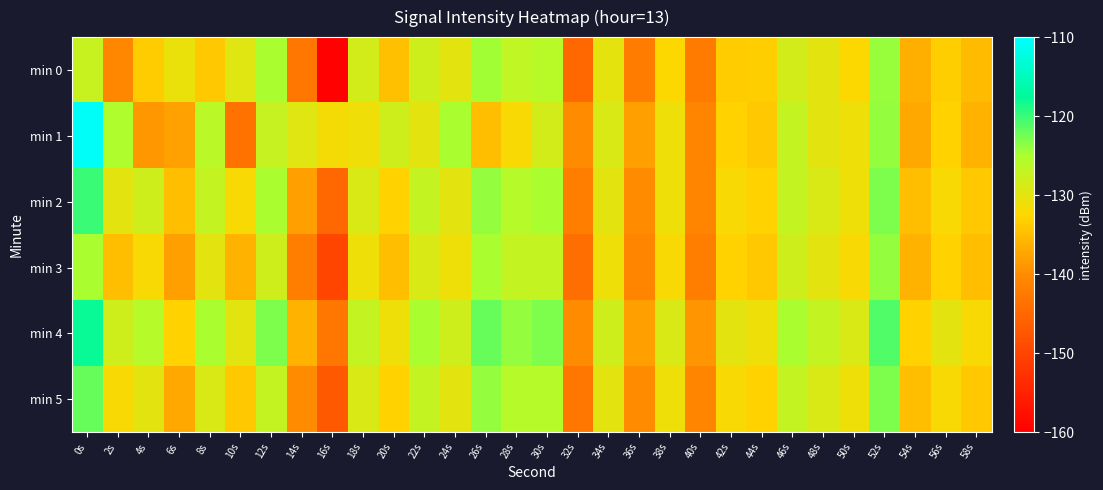

Reading right to left, list all the values displayed in this chart.

min 0: 58s=-135.3	56s=-133.4	54s=-136.5	52s=-124.2	50s=-132.4	48s=-130.1	46s=-128.4	44s=-133.4	42s=-133.5	40s=-142.3	38s=-132.4	36s=-142.2	34s=-130.1	32s=-145.1	30s=-126.2	28s=-126.7	26s=-124.5	24s=-130.0	22s=-128.0	20s=-134.6	18s=-128.4	16s=-159.7	14s=-143.0	12s=-124.9	10s=-129.6	8s=-133.8	6s=-130.7	4s=-133.6	2s=-140.6	0s=-127.6
min 1: 58s=-136.0	56s=-133.0	54s=-137.0	52s=-124.0	50s=-131.0	48s=-130.0	46s=-127.0	44s=-134.0	42s=-133.0	40s=-141.0	38s=-131.0	36s=-138.0	34s=-129.0	32s=-140.0	30s=-128.5	28s=-132.0	26s=-135.0	24s=-125.0	22s=-130.0	20s=-128.0	18s=-131.2	16s=-131.6	14s=-129.6	12s=-127.3	10s=-143.5	8s=-126.3	6s=-137.9	4s=-138.8	2s=-125.4	0s=-110.4
min 2: 58s=-134.0	56s=-132.0	54s=-135.0	52s=-123.0	50s=-131.0	48s=-129.0	46s=-127.0	44s=-133.0	42s=-132.0	40s=-141.0	38s=-131.0	36s=-140.0	34s=-130.0	32s=-142.0	30s=-125.0	28s=-126.0	26s=-124.0	24s=-130.0	22s=-127.0	20s=-133.0	18s=-129.0	16s=-145.0	14s=-138.0	12s=-125.0	10s=-132.0	8s=-127.0	6s=-135.0	4s=-128.0	2s=-130.0	0s=-120.0
min 3: 58s=-135.0	56s=-133.0	54s=-136.0	52s=-124.0	50s=-132.0	48s=-130.0	46s=-128.0	44s=-134.0	42s=-133.0	40s=-142.0	38s=-132.0	36s=-141.0	34s=-131.0	32s=-144.0	30s=-127.0	28s=-127.0	26s=-125.0	24s=-131.0	22s=-129.0	20s=-135.0	18s=-131.0	16s=-150.0	14s=-142.0	12s=-128.0	10s=-136.0	8s=-130.0	6s=-138.0	4s=-132.0	2s=-135.0	0s=-125.0
min 4: 58s=-132.0	56s=-130.0	54s=-133.0	52s=-121.0	50s=-129.0	48s=-127.0	46s=-125.0	44s=-131.0	42s=-130.0	40s=-139.0	38s=-129.0	36s=-138.0	34s=-128.0	32s=-140.0	30s=-123.0	28s=-124.0	26s=-122.0	24s=-128.0	22s=-125.0	20s=-131.0	18s=-127.0	16s=-143.0	14s=-136.0	12s=-123.0	10s=-130.0	8s=-125.0	6s=-133.0	4s=-126.0	2s=-128.0	0s=-118.0
min 5: 58s=-134.0	56s=-132.0	54s=-135.0	52s=-123.0	50s=-131.0	48s=-129.0	46s=-127.0	44s=-133.0	42s=-132.0	40s=-141.0	38s=-131.0	36s=-140.0	34s=-130.0	32s=-143.0	30s=-126.0	28s=-126.0	26s=-124.0	24s=-130.0	22s=-127.0	20s=-133.0	18s=-129.0	16s=-147.0	14s=-140.0	12s=-127.0	10s=-134.0	8s=-129.0	6s=-137.0	4s=-130.0	2s=-132.0	0s=-122.0